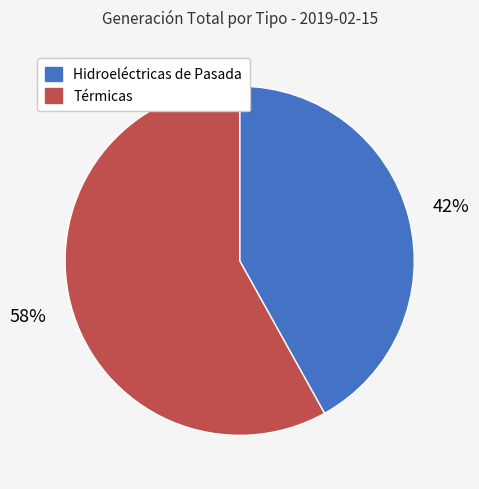

What is the majority slice?

Térmicas